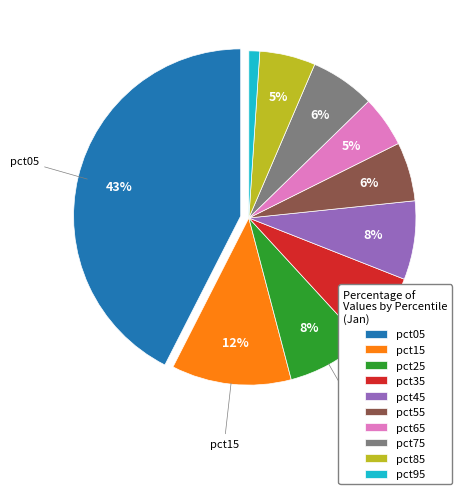

Do pct55 and pct05 together represent more than half of the pie?

No